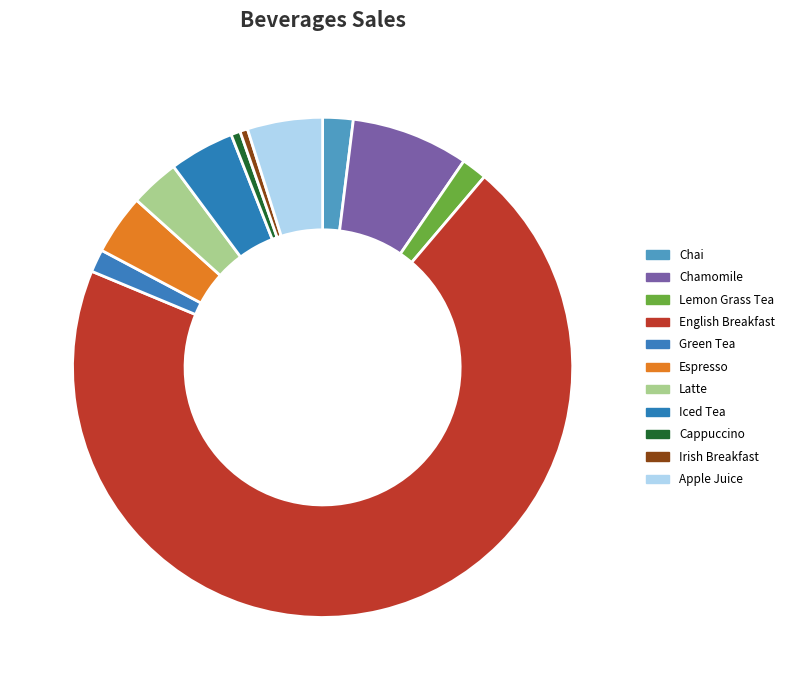

How many slices are in this pie chart?

11